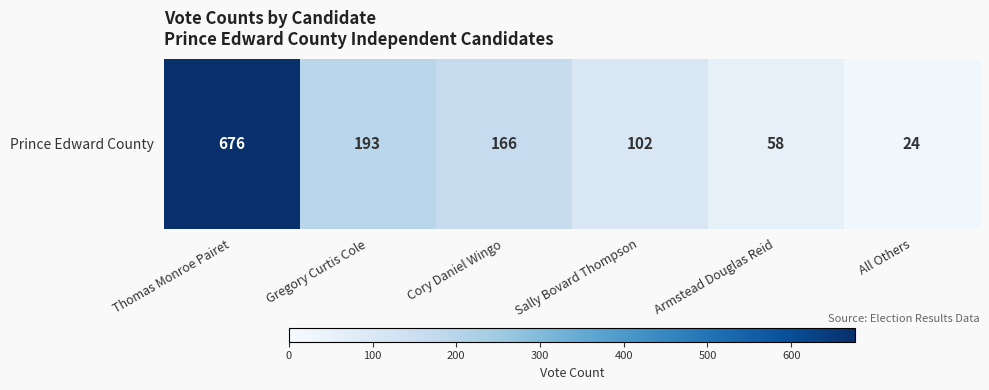

Which has a higher value, All Others or Thomas Monroe Pairet?

Thomas Monroe Pairet